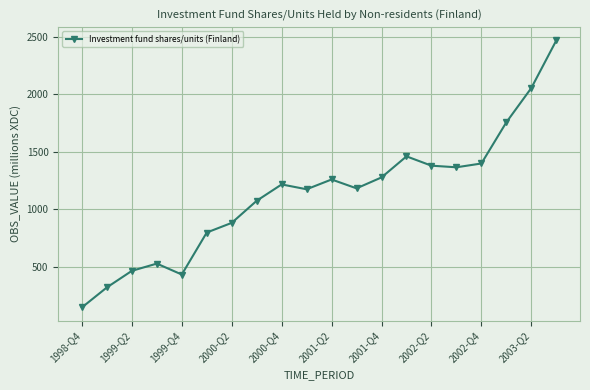

What is the difference between the second highest and second lowest values?

1733